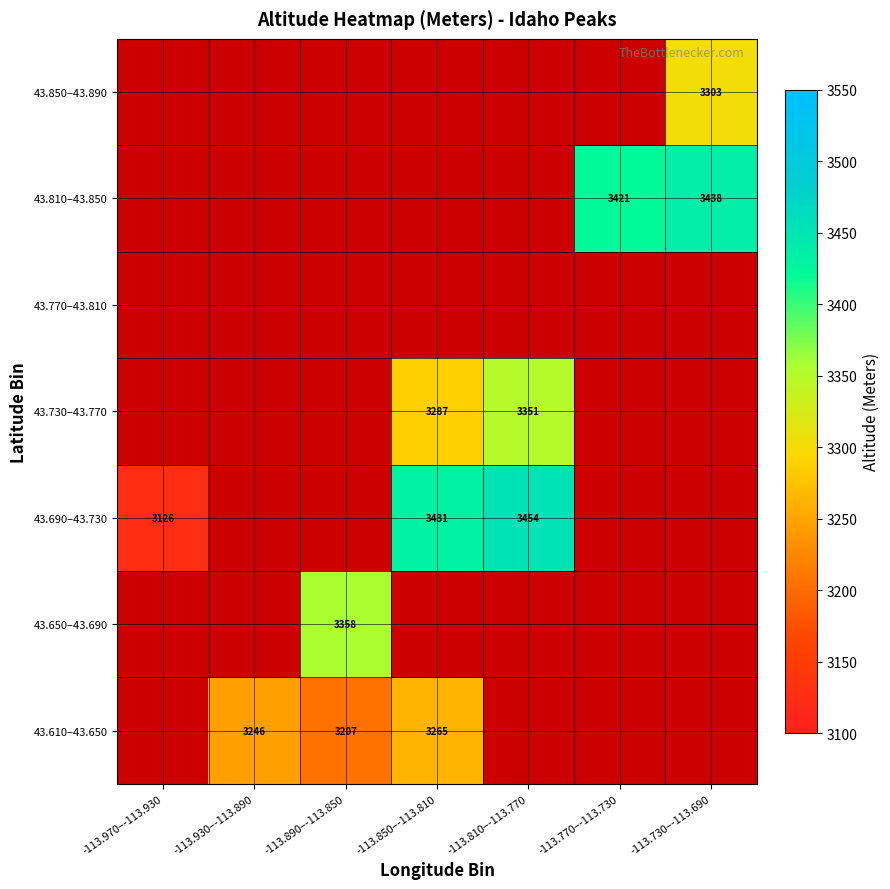

How many data points does each series have?

7